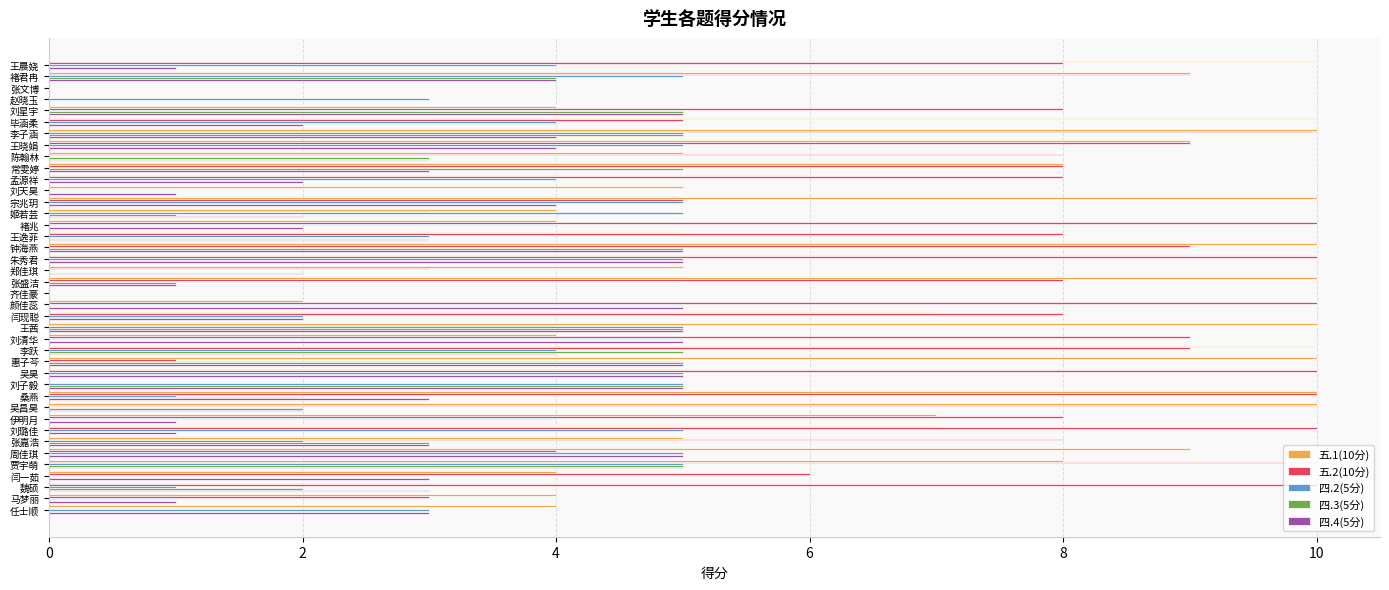

What is the maximum value shown in the chart?

10